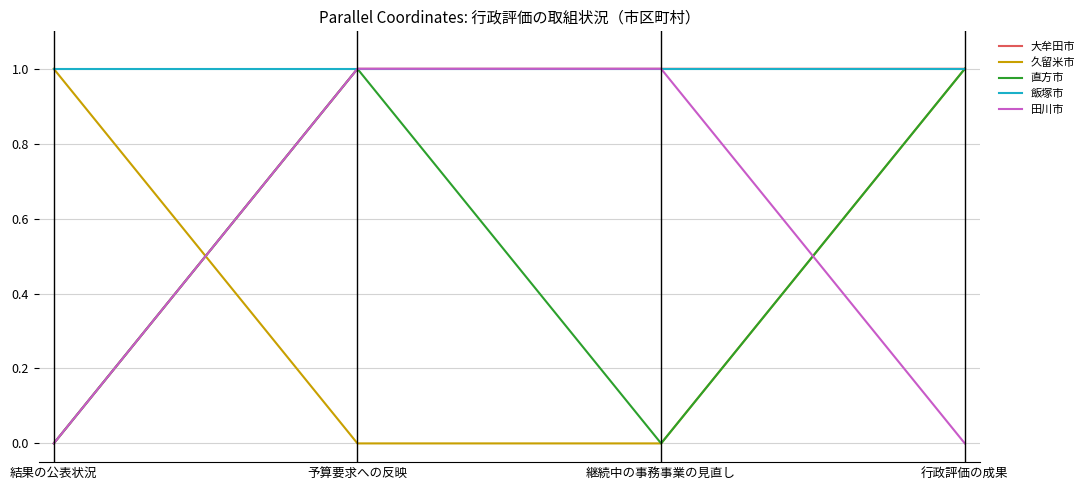

Reading left to right, transcribe all the data shown in this chart.

大牟田市: 0	1	1	1
久留米市: 1	0	0	1
直方市: 0	1	0	1
飯塚市: 1	1	1	1
田川市: 0	1	1	0